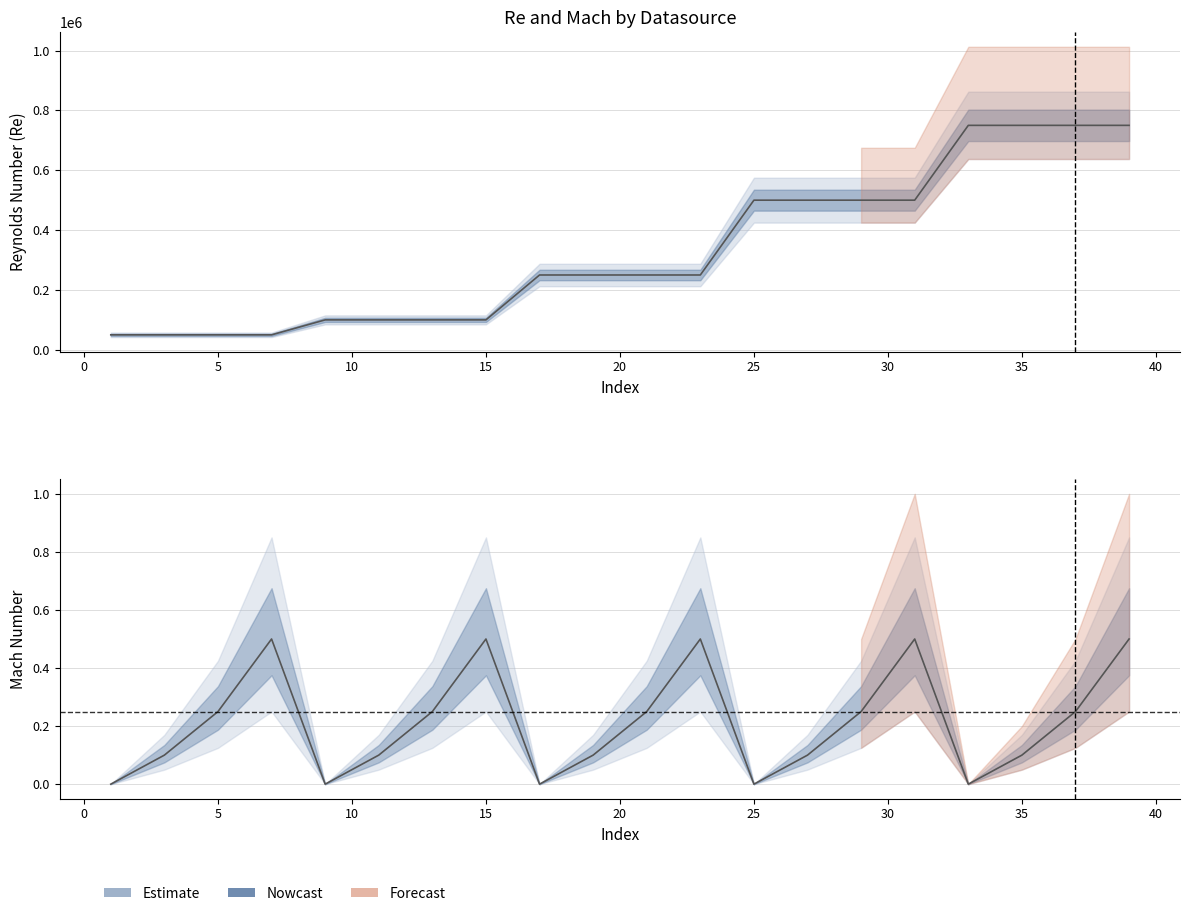

True or false: JavaFoil Re and JavaFoil Mach intersect in this chart.

False